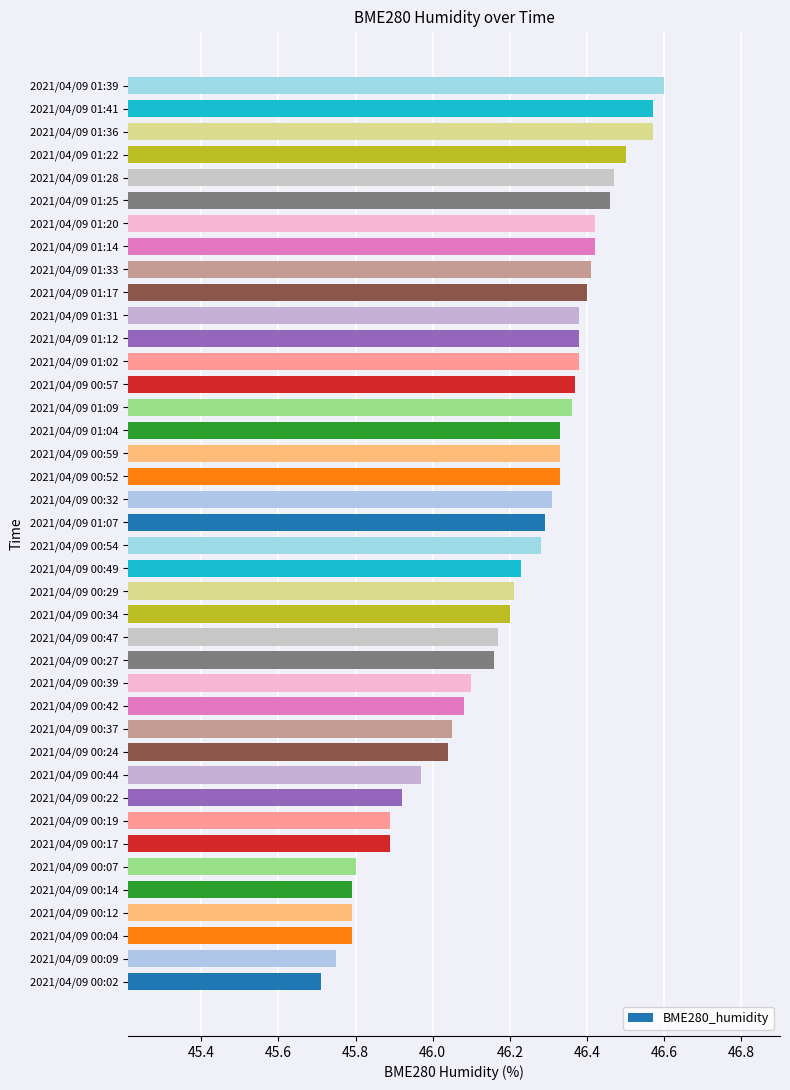

Which category has the highest value across all series?

2021/04/09 01:39